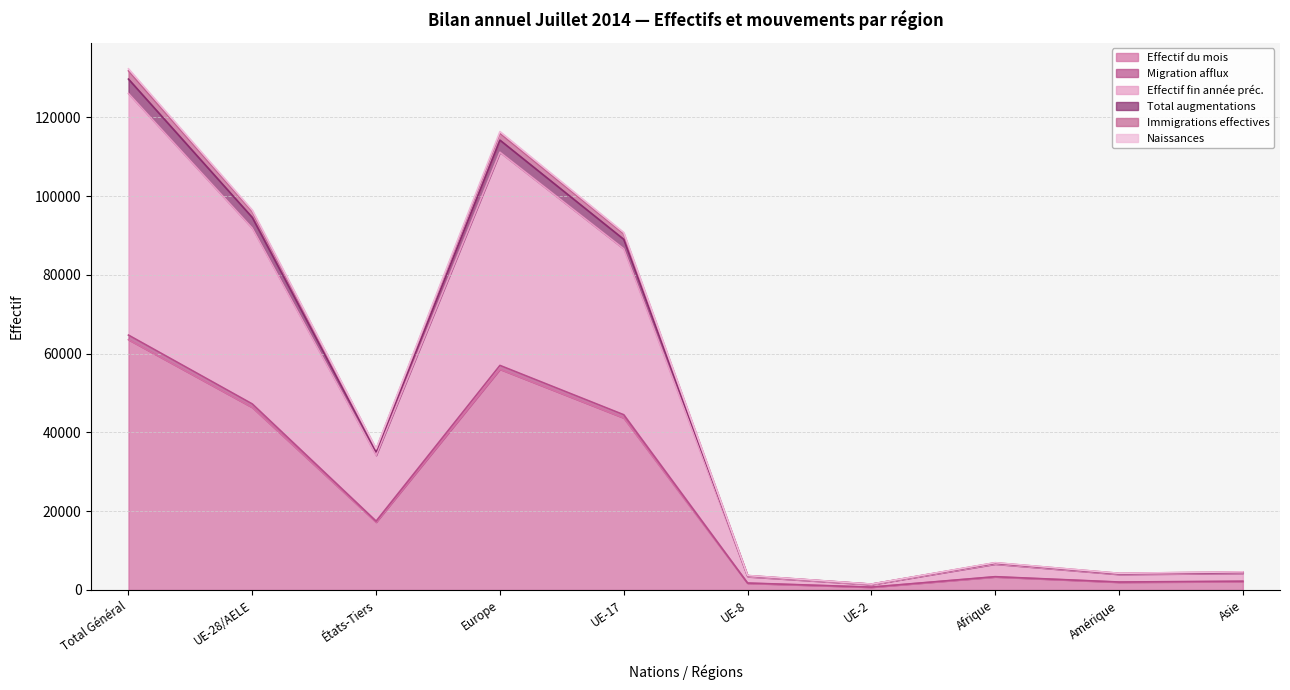

What is the total value across all series at Asie?

22256